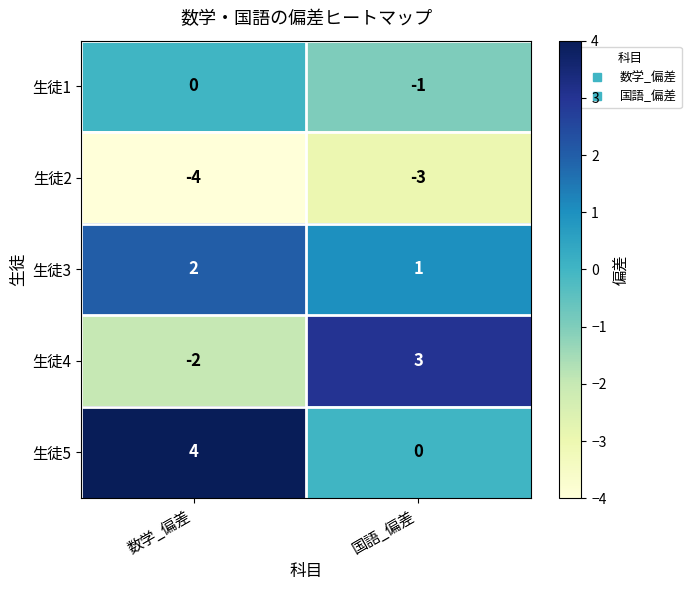

Is it true that 生徒3 equals 2 at 数学_偏差?

True